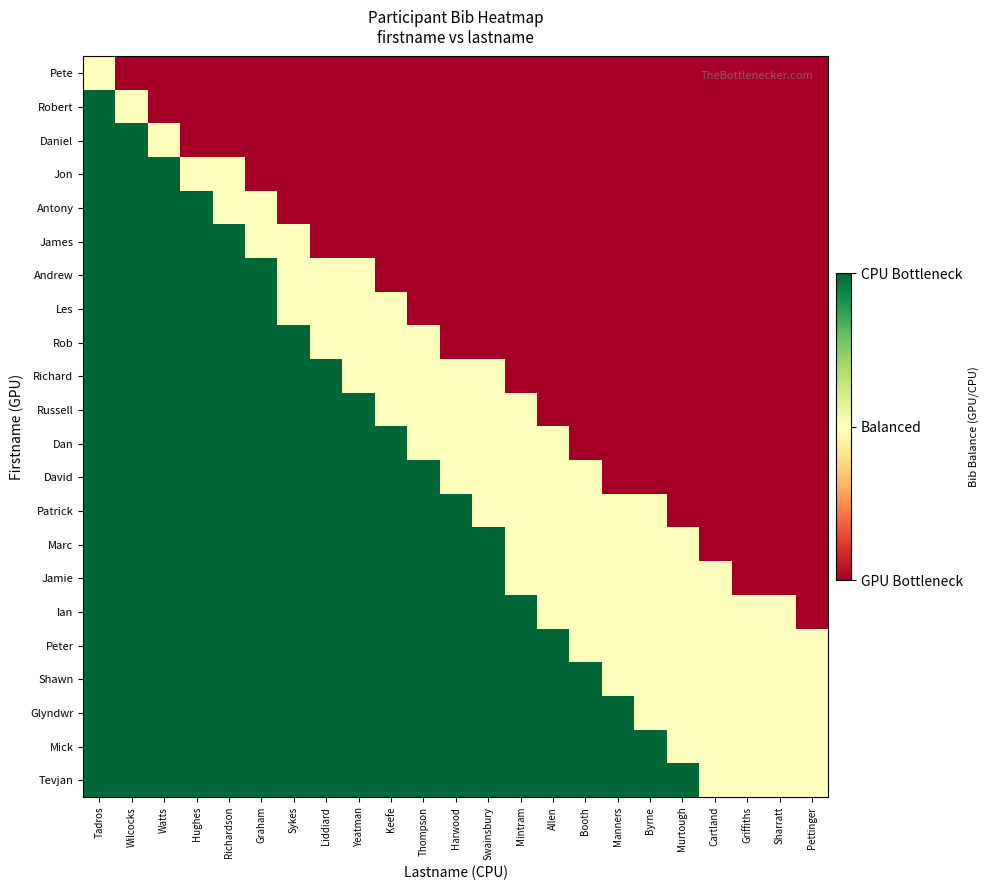

Reading left to right, transcribe all the data shown in this chart.

Pete: Tadros=0	Wilcocks=-1	Watts=-1	Hughes=-1	Richardson=-1	Graham=-1	Sykes=-1	Liddiard=-1	Yeatman=-1	Keefe=-1	Thompson=-1	Harwood=-1	Swainsbury=-1	Mintram=-1	Allen=-1	Booth=-1	Manners=-1	Byrne=-1	Murtough=-1	Cartland=-1	Griffiths=-1	Sharratt=-1	Pettinger=-1
Robert: Tadros=1	Wilcocks=0	Watts=-1	Hughes=-1	Richardson=-1	Graham=-1	Sykes=-1	Liddiard=-1	Yeatman=-1	Keefe=-1	Thompson=-1	Harwood=-1	Swainsbury=-1	Mintram=-1	Allen=-1	Booth=-1	Manners=-1	Byrne=-1	Murtough=-1	Cartland=-1	Griffiths=-1	Sharratt=-1	Pettinger=-1
Daniel: Tadros=1	Wilcocks=1	Watts=0	Hughes=-1	Richardson=-1	Graham=-1	Sykes=-1	Liddiard=-1	Yeatman=-1	Keefe=-1	Thompson=-1	Harwood=-1	Swainsbury=-1	Mintram=-1	Allen=-1	Booth=-1	Manners=-1	Byrne=-1	Murtough=-1	Cartland=-1	Griffiths=-1	Sharratt=-1	Pettinger=-1
Jon: Tadros=1	Wilcocks=1	Watts=1	Hughes=0	Richardson=0	Graham=-1	Sykes=-1	Liddiard=-1	Yeatman=-1	Keefe=-1	Thompson=-1	Harwood=-1	Swainsbury=-1	Mintram=-1	Allen=-1	Booth=-1	Manners=-1	Byrne=-1	Murtough=-1	Cartland=-1	Griffiths=-1	Sharratt=-1	Pettinger=-1
Antony: Tadros=1	Wilcocks=1	Watts=1	Hughes=1	Richardson=0	Graham=0	Sykes=-1	Liddiard=-1	Yeatman=-1	Keefe=-1	Thompson=-1	Harwood=-1	Swainsbury=-1	Mintram=-1	Allen=-1	Booth=-1	Manners=-1	Byrne=-1	Murtough=-1	Cartland=-1	Griffiths=-1	Sharratt=-1	Pettinger=-1
James: Tadros=1	Wilcocks=1	Watts=1	Hughes=1	Richardson=1	Graham=0	Sykes=0	Liddiard=-1	Yeatman=-1	Keefe=-1	Thompson=-1	Harwood=-1	Swainsbury=-1	Mintram=-1	Allen=-1	Booth=-1	Manners=-1	Byrne=-1	Murtough=-1	Cartland=-1	Griffiths=-1	Sharratt=-1	Pettinger=-1
Andrew: Tadros=1	Wilcocks=1	Watts=1	Hughes=1	Richardson=1	Graham=1	Sykes=0	Liddiard=0	Yeatman=0	Keefe=-1	Thompson=-1	Harwood=-1	Swainsbury=-1	Mintram=-1	Allen=-1	Booth=-1	Manners=-1	Byrne=-1	Murtough=-1	Cartland=-1	Griffiths=-1	Sharratt=-1	Pettinger=-1
Les: Tadros=1	Wilcocks=1	Watts=1	Hughes=1	Richardson=1	Graham=1	Sykes=0	Liddiard=0	Yeatman=0	Keefe=0	Thompson=-1	Harwood=-1	Swainsbury=-1	Mintram=-1	Allen=-1	Booth=-1	Manners=-1	Byrne=-1	Murtough=-1	Cartland=-1	Griffiths=-1	Sharratt=-1	Pettinger=-1
Rob: Tadros=1	Wilcocks=1	Watts=1	Hughes=1	Richardson=1	Graham=1	Sykes=1	Liddiard=0	Yeatman=0	Keefe=0	Thompson=0	Harwood=-1	Swainsbury=-1	Mintram=-1	Allen=-1	Booth=-1	Manners=-1	Byrne=-1	Murtough=-1	Cartland=-1	Griffiths=-1	Sharratt=-1	Pettinger=-1
Richard: Tadros=1	Wilcocks=1	Watts=1	Hughes=1	Richardson=1	Graham=1	Sykes=1	Liddiard=1	Yeatman=0	Keefe=0	Thompson=0	Harwood=0	Swainsbury=0	Mintram=-1	Allen=-1	Booth=-1	Manners=-1	Byrne=-1	Murtough=-1	Cartland=-1	Griffiths=-1	Sharratt=-1	Pettinger=-1
Russell: Tadros=1	Wilcocks=1	Watts=1	Hughes=1	Richardson=1	Graham=1	Sykes=1	Liddiard=1	Yeatman=1	Keefe=0	Thompson=0	Harwood=0	Swainsbury=0	Mintram=0	Allen=-1	Booth=-1	Manners=-1	Byrne=-1	Murtough=-1	Cartland=-1	Griffiths=-1	Sharratt=-1	Pettinger=-1
Dan: Tadros=1	Wilcocks=1	Watts=1	Hughes=1	Richardson=1	Graham=1	Sykes=1	Liddiard=1	Yeatman=1	Keefe=1	Thompson=0	Harwood=0	Swainsbury=0	Mintram=0	Allen=0	Booth=-1	Manners=-1	Byrne=-1	Murtough=-1	Cartland=-1	Griffiths=-1	Sharratt=-1	Pettinger=-1
David: Tadros=1	Wilcocks=1	Watts=1	Hughes=1	Richardson=1	Graham=1	Sykes=1	Liddiard=1	Yeatman=1	Keefe=1	Thompson=1	Harwood=0	Swainsbury=0	Mintram=0	Allen=0	Booth=0	Manners=-1	Byrne=-1	Murtough=-1	Cartland=-1	Griffiths=-1	Sharratt=-1	Pettinger=-1
Patrick: Tadros=1	Wilcocks=1	Watts=1	Hughes=1	Richardson=1	Graham=1	Sykes=1	Liddiard=1	Yeatman=1	Keefe=1	Thompson=1	Harwood=1	Swainsbury=0	Mintram=0	Allen=0	Booth=0	Manners=0	Byrne=0	Murtough=-1	Cartland=-1	Griffiths=-1	Sharratt=-1	Pettinger=-1
Marc: Tadros=1	Wilcocks=1	Watts=1	Hughes=1	Richardson=1	Graham=1	Sykes=1	Liddiard=1	Yeatman=1	Keefe=1	Thompson=1	Harwood=1	Swainsbury=1	Mintram=0	Allen=0	Booth=0	Manners=0	Byrne=0	Murtough=0	Cartland=-1	Griffiths=-1	Sharratt=-1	Pettinger=-1
Jamie: Tadros=1	Wilcocks=1	Watts=1	Hughes=1	Richardson=1	Graham=1	Sykes=1	Liddiard=1	Yeatman=1	Keefe=1	Thompson=1	Harwood=1	Swainsbury=1	Mintram=0	Allen=0	Booth=0	Manners=0	Byrne=0	Murtough=0	Cartland=0	Griffiths=-1	Sharratt=-1	Pettinger=-1
Ian: Tadros=1	Wilcocks=1	Watts=1	Hughes=1	Richardson=1	Graham=1	Sykes=1	Liddiard=1	Yeatman=1	Keefe=1	Thompson=1	Harwood=1	Swainsbury=1	Mintram=1	Allen=0	Booth=0	Manners=0	Byrne=0	Murtough=0	Cartland=0	Griffiths=0	Sharratt=0	Pettinger=-1
Peter: Tadros=1	Wilcocks=1	Watts=1	Hughes=1	Richardson=1	Graham=1	Sykes=1	Liddiard=1	Yeatman=1	Keefe=1	Thompson=1	Harwood=1	Swainsbury=1	Mintram=1	Allen=1	Booth=0	Manners=0	Byrne=0	Murtough=0	Cartland=0	Griffiths=0	Sharratt=0	Pettinger=0
Shawn: Tadros=1	Wilcocks=1	Watts=1	Hughes=1	Richardson=1	Graham=1	Sykes=1	Liddiard=1	Yeatman=1	Keefe=1	Thompson=1	Harwood=1	Swainsbury=1	Mintram=1	Allen=1	Booth=1	Manners=0	Byrne=0	Murtough=0	Cartland=0	Griffiths=0	Sharratt=0	Pettinger=0
Glyndwr: Tadros=1	Wilcocks=1	Watts=1	Hughes=1	Richardson=1	Graham=1	Sykes=1	Liddiard=1	Yeatman=1	Keefe=1	Thompson=1	Harwood=1	Swainsbury=1	Mintram=1	Allen=1	Booth=1	Manners=1	Byrne=0	Murtough=0	Cartland=0	Griffiths=0	Sharratt=0	Pettinger=0
Mick: Tadros=1	Wilcocks=1	Watts=1	Hughes=1	Richardson=1	Graham=1	Sykes=1	Liddiard=1	Yeatman=1	Keefe=1	Thompson=1	Harwood=1	Swainsbury=1	Mintram=1	Allen=1	Booth=1	Manners=1	Byrne=1	Murtough=0	Cartland=0	Griffiths=0	Sharratt=0	Pettinger=0
Tevjan: Tadros=1	Wilcocks=1	Watts=1	Hughes=1	Richardson=1	Graham=1	Sykes=1	Liddiard=1	Yeatman=1	Keefe=1	Thompson=1	Harwood=1	Swainsbury=1	Mintram=1	Allen=1	Booth=1	Manners=1	Byrne=1	Murtough=1	Cartland=0	Griffiths=0	Sharratt=0	Pettinger=0